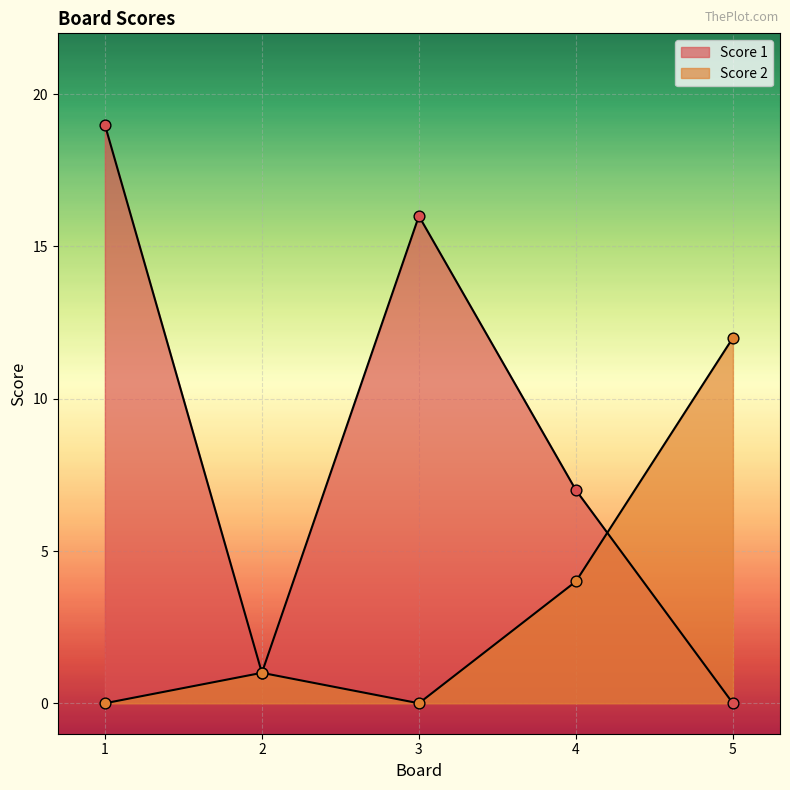

Which series contains the highest Y value?

Score 1